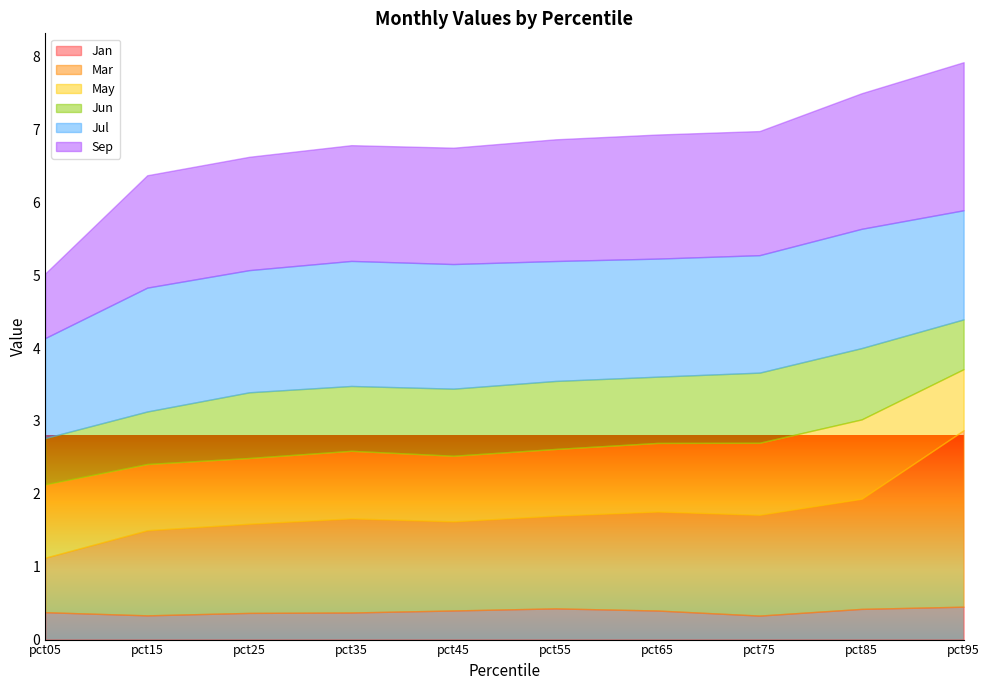

How many intersections are there between Mar and May?

1